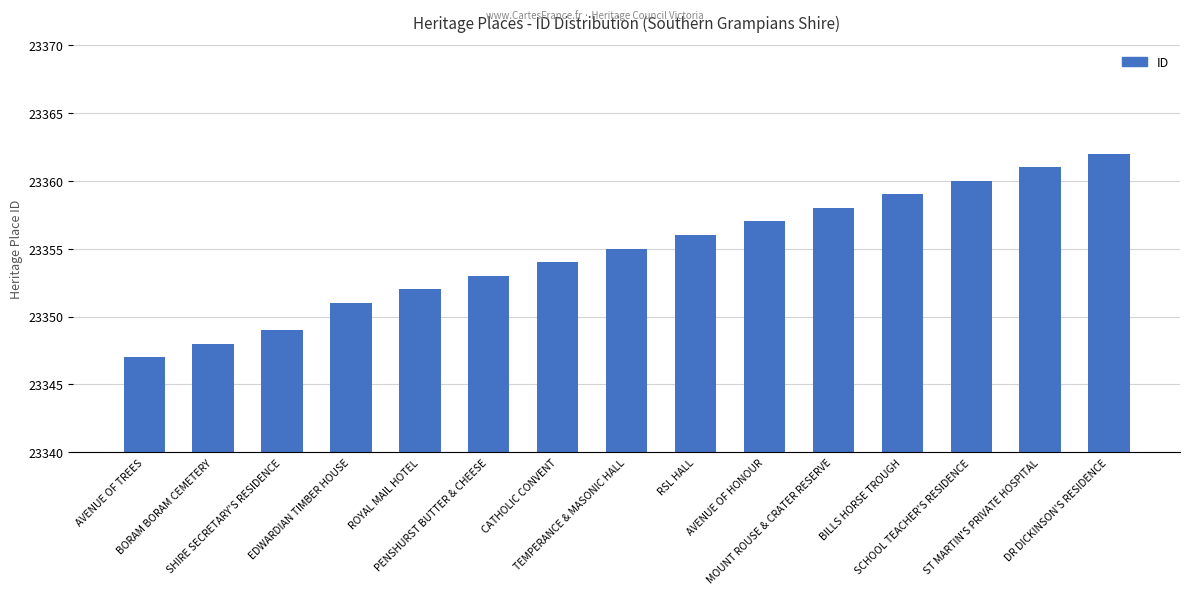

What is the smallest value displayed?

23347